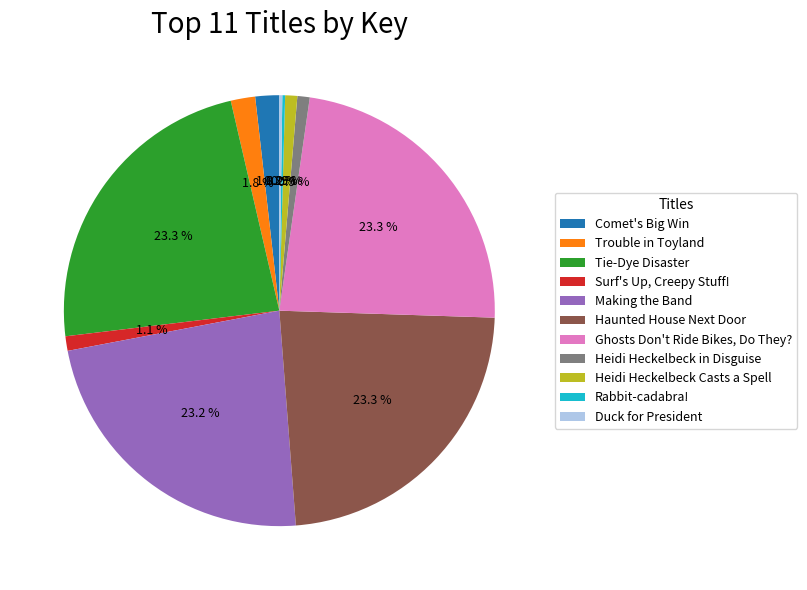

Is it true that Comet's Big Win is 2% of the pie?

True